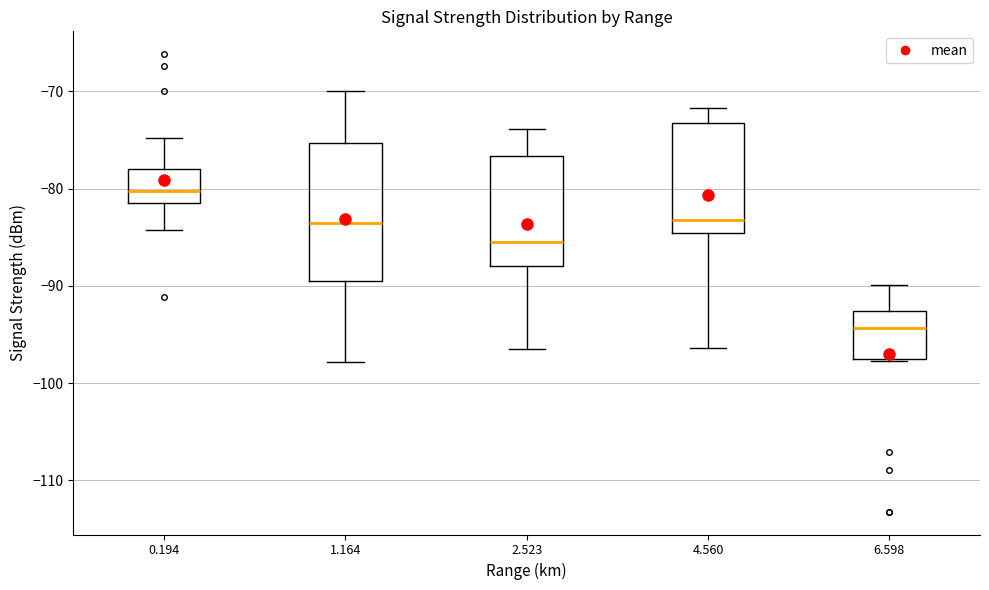

Which box has the lowest median line?

6.598